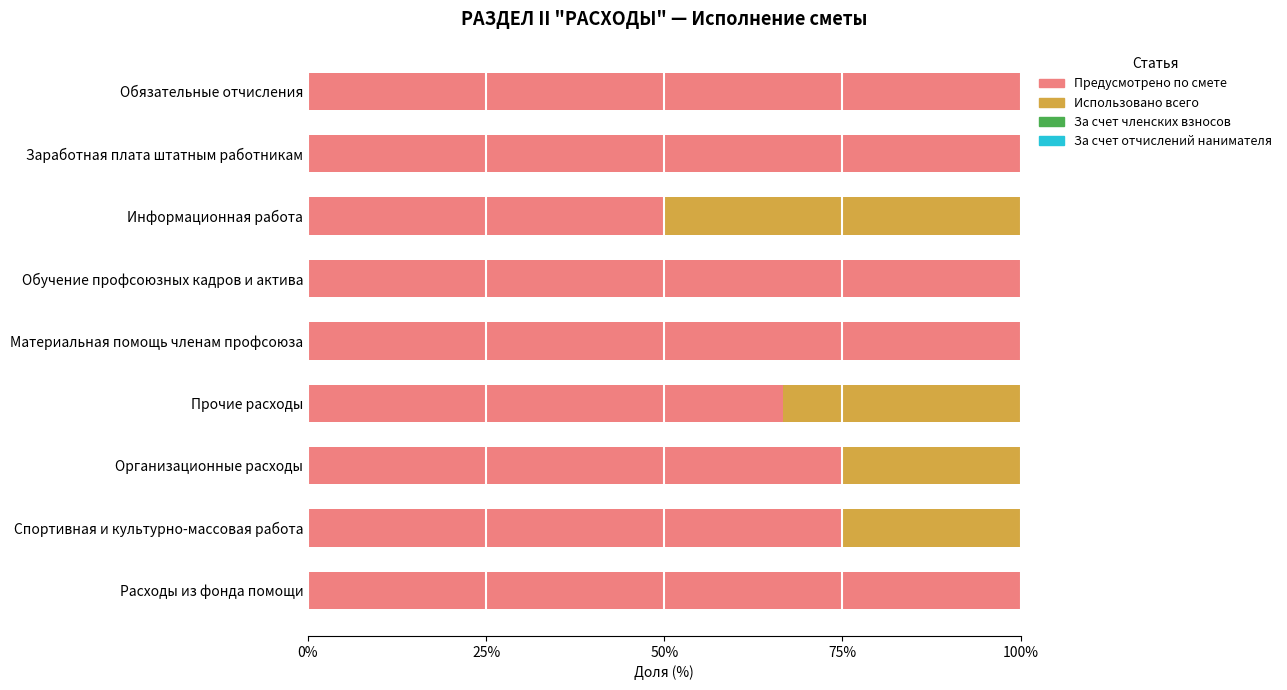

What is the approximate value of Предусмотрено по смете at Спортивная и культурно-массовая работа?

75.0